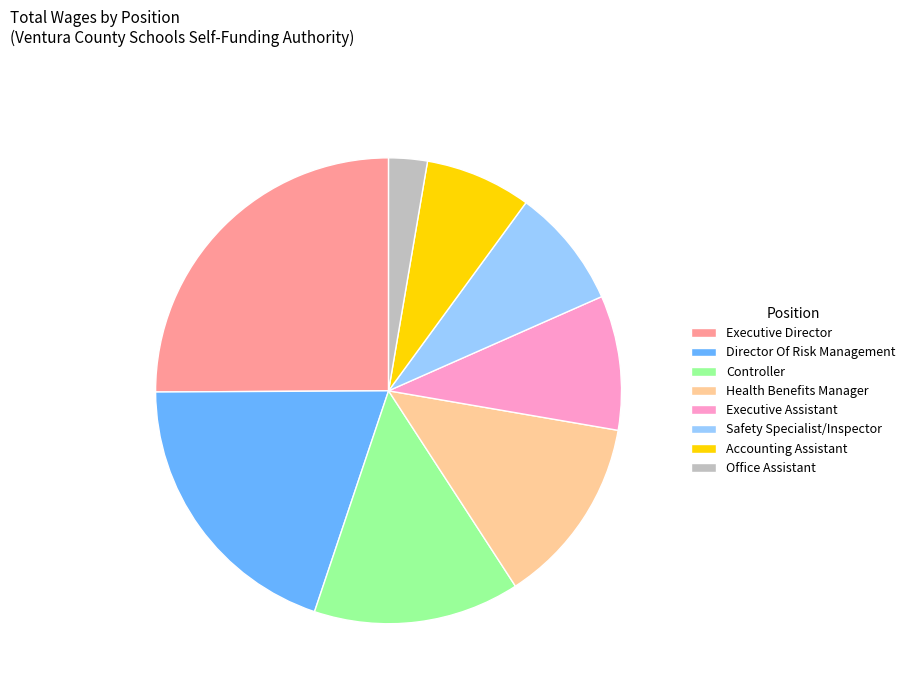

Between Safety Specialist/Inspector and Controller, which is larger?

Controller